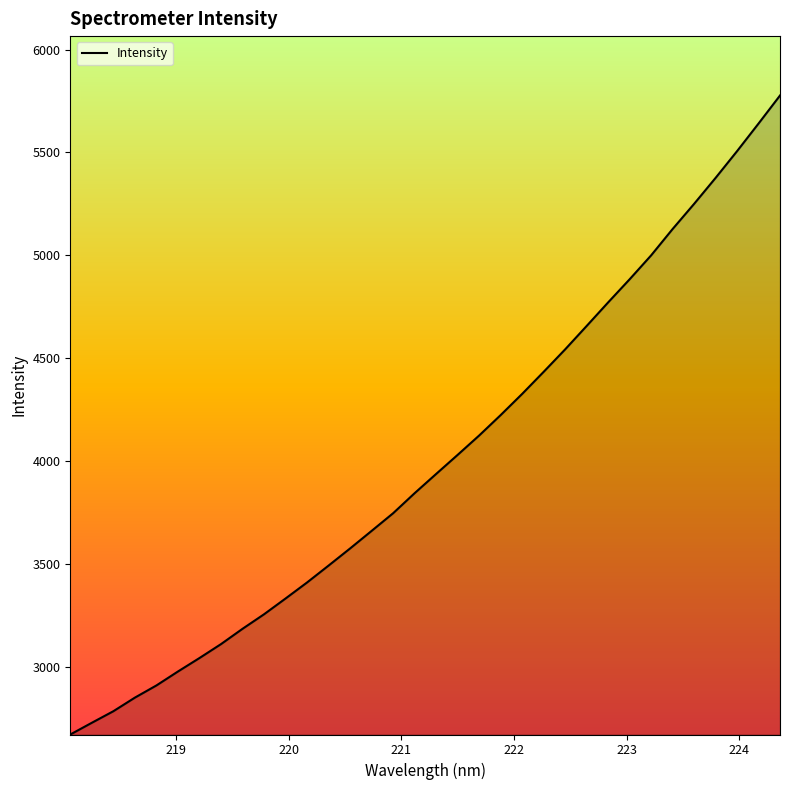

What is the greatest value displayed?

5777.0